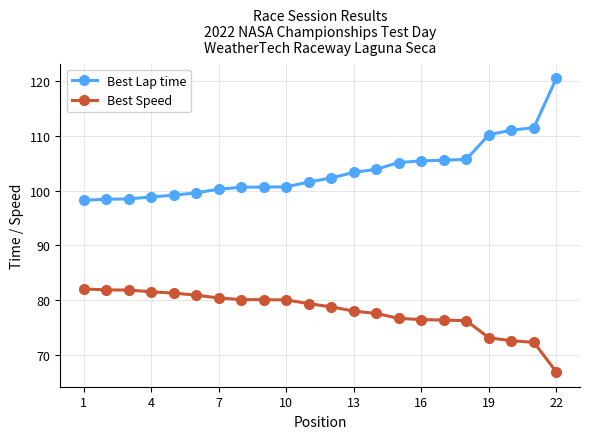

Rank the series by their average value, from lowest to highest.

Best Speed, Best Lap time